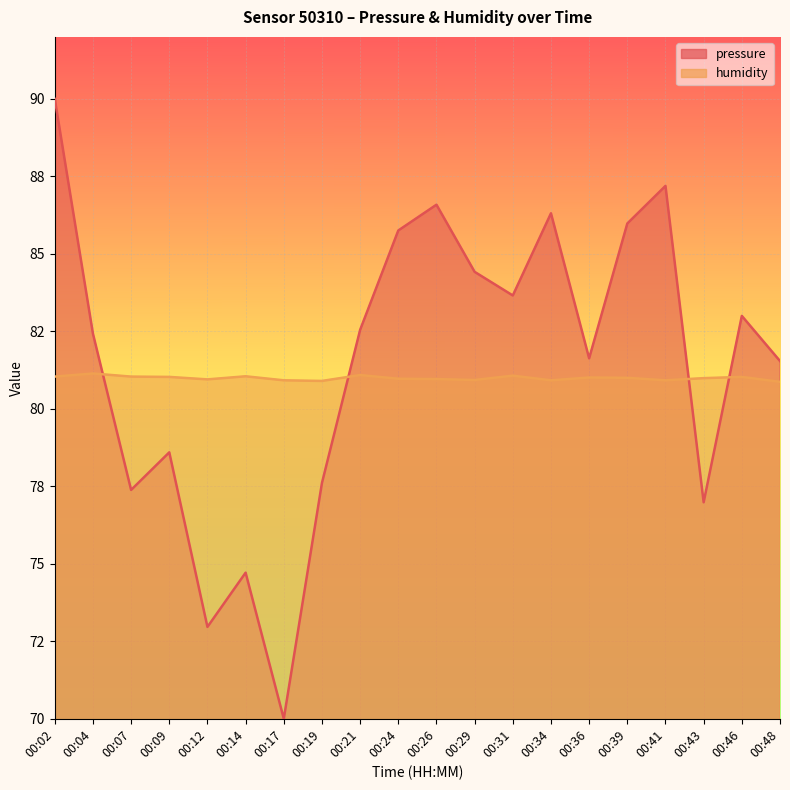

What is the total value across all series at 00:09?

159.6